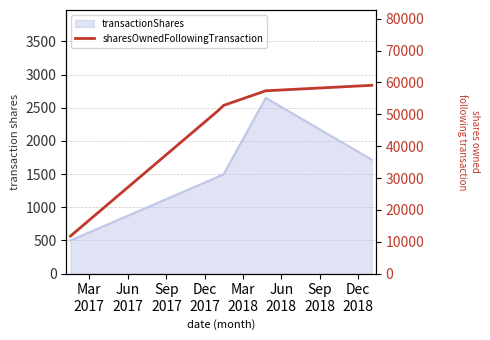

True or false: the data shows 91361 at Sep
2017.

False